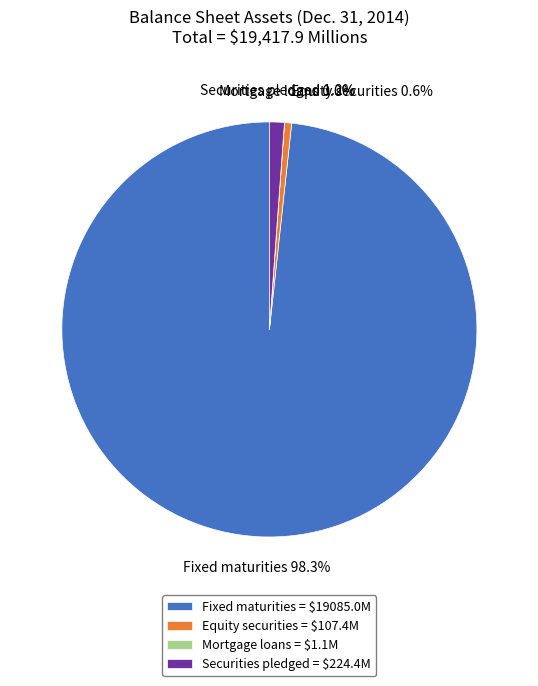

Does any single category account for the majority?

Yes